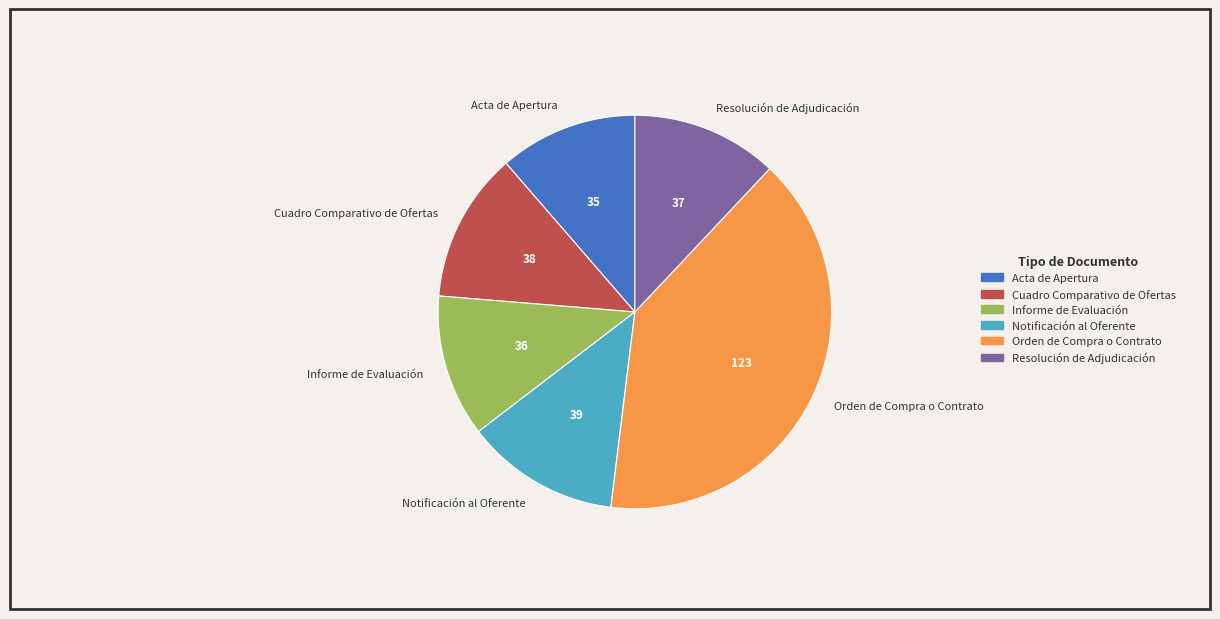

Between Orden de Compra o Contrato and Acta de Apertura, which is larger?

Orden de Compra o Contrato